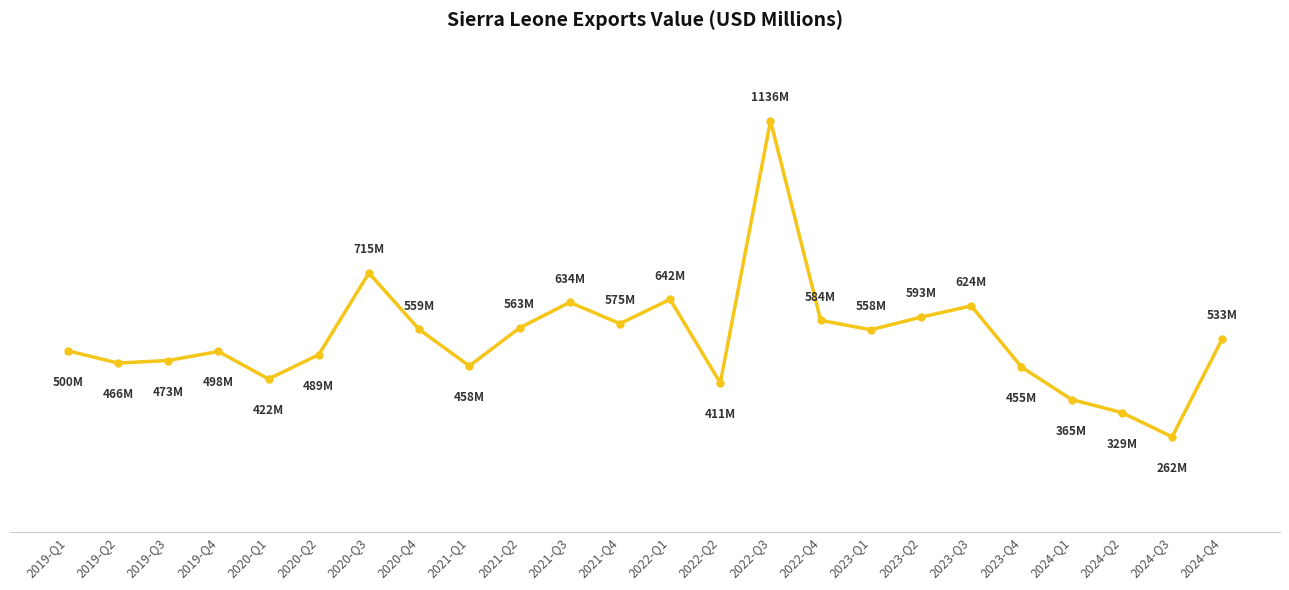

Is this an area chart (filled region under the line)?

No